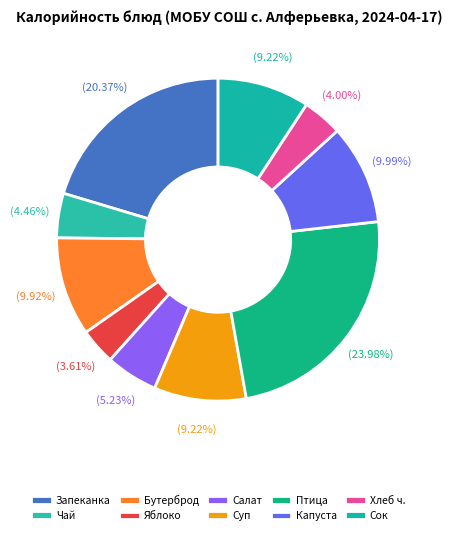

Which category has the smallest portion of the pie?

яблоко